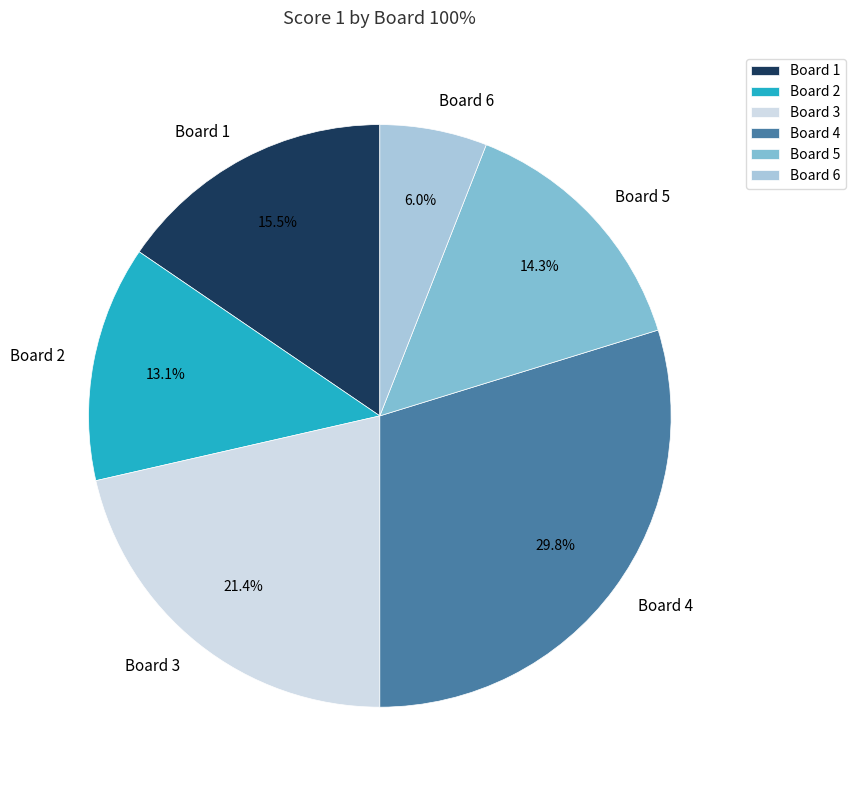

True or false: Board 5 accounts for 5% of the total.

False